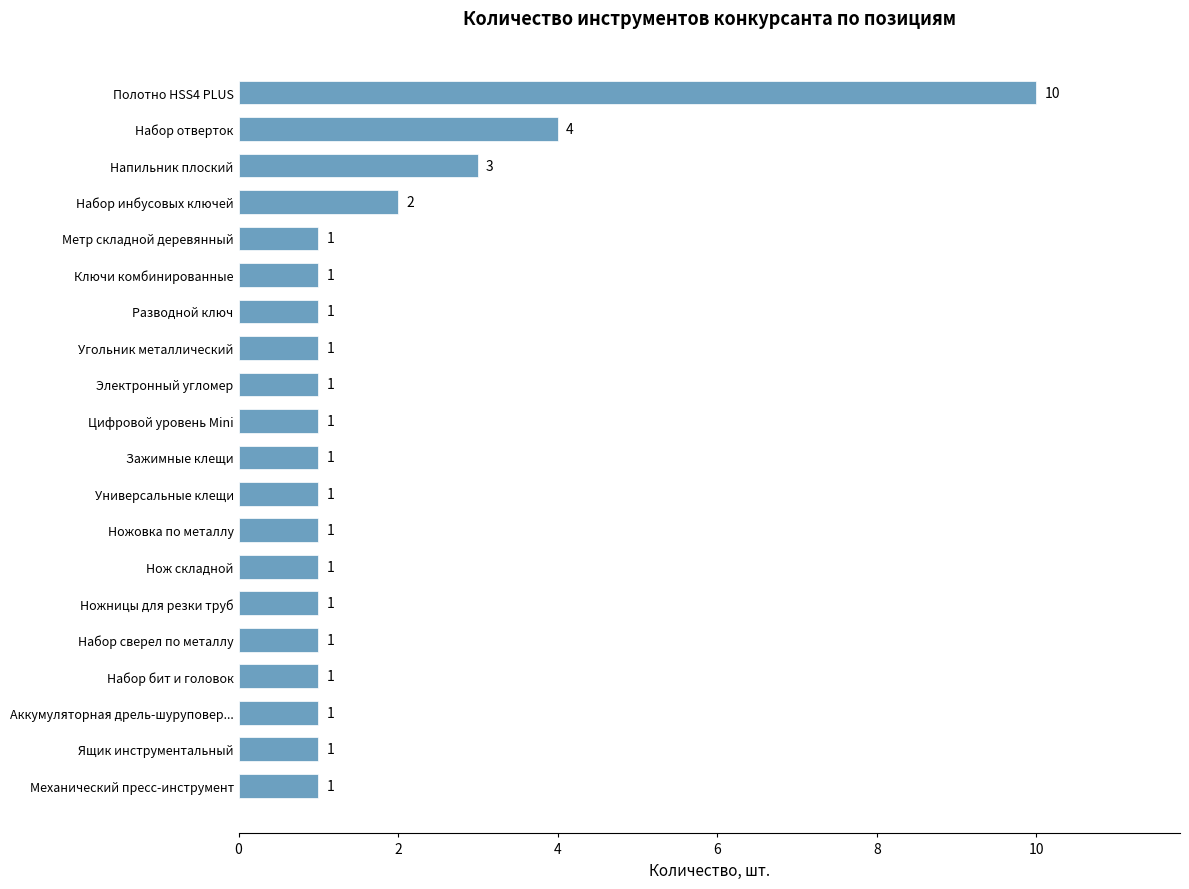

What is the change in value from Универсальные клещи to Набор инбусовых ключей?

+1